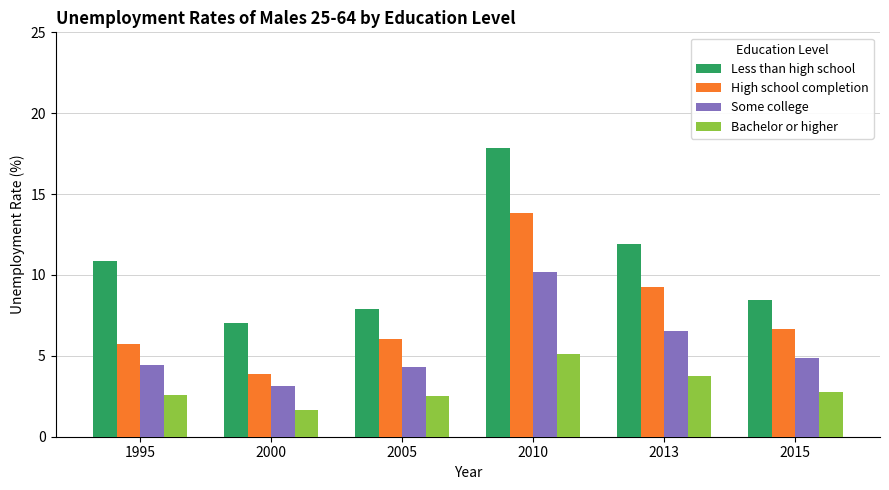

Which series has the largest total across all categories?

Less than high school